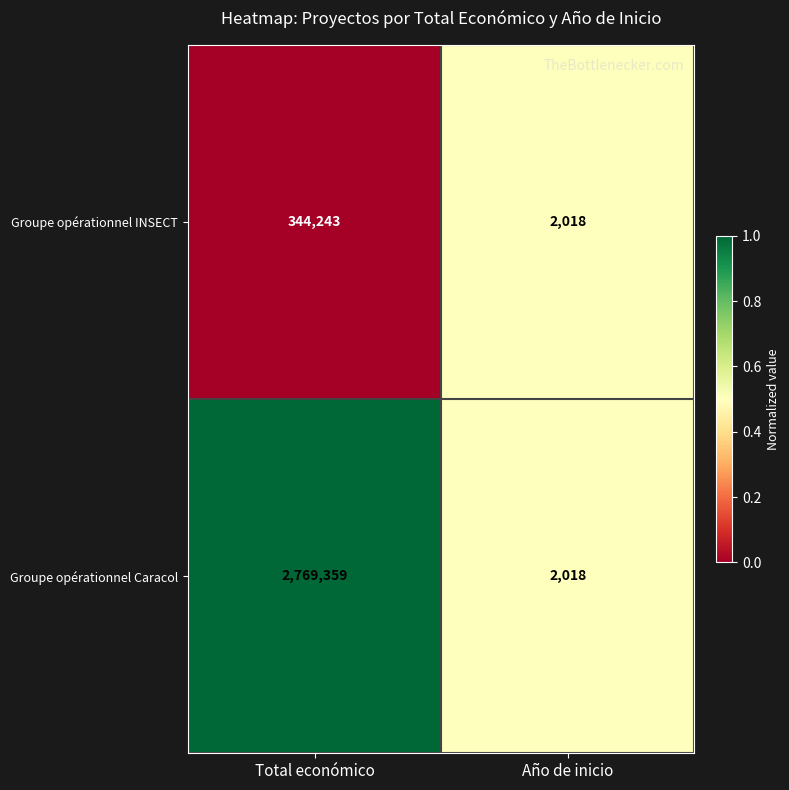

Reading left to right, transcribe all the data shown in this chart.

Groupe opérationnel INSECT: 344243	2018
Groupe opérationnel Caracol: 2769359	2018